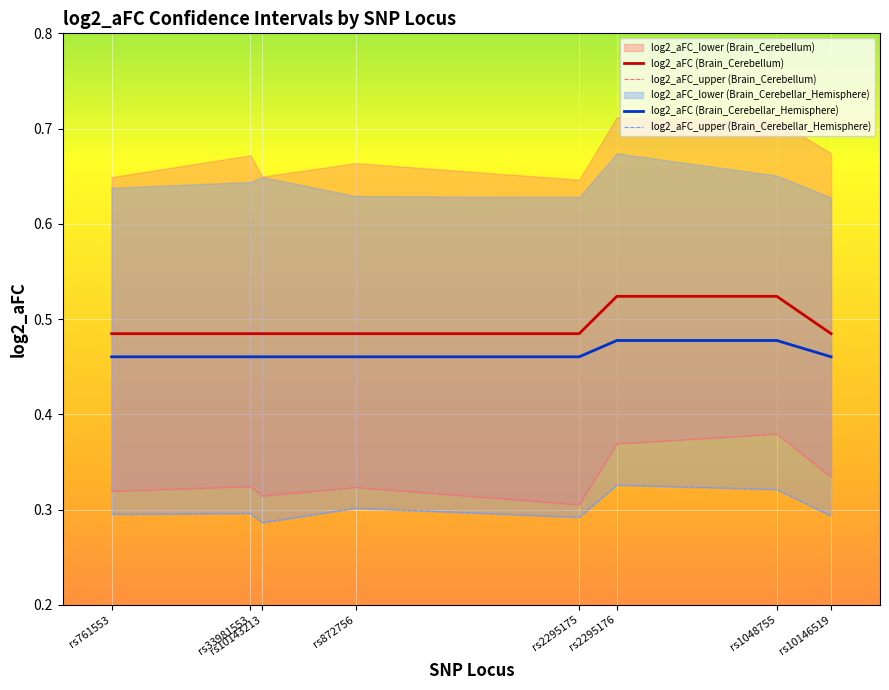

True or false: log2_aFC (Brain_Cerebellar_Hemisphere) and log2_aFC (Brain_Cerebellum) intersect in this chart.

False